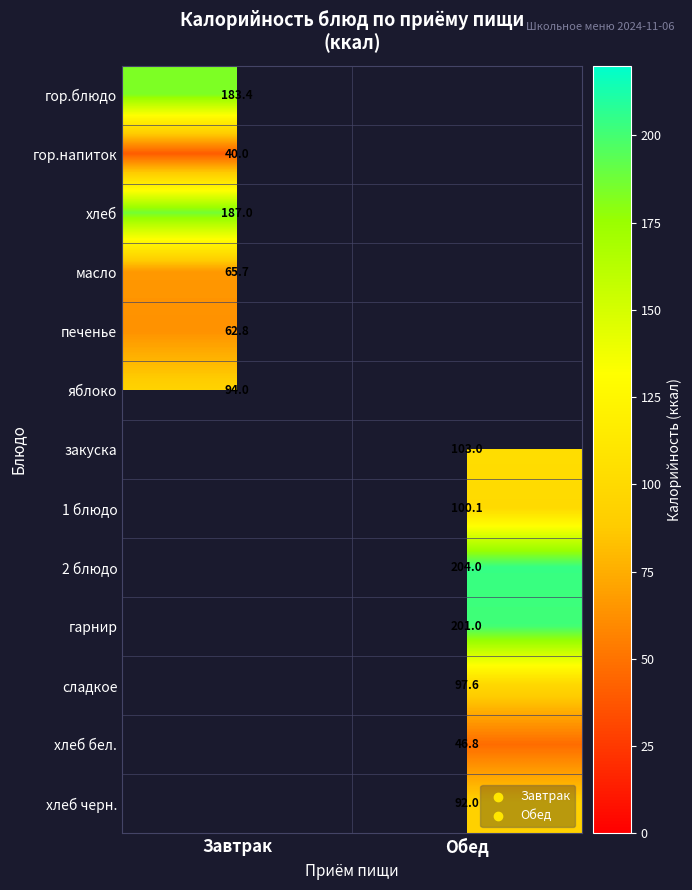

True or false: масло has a value of 27.4 at Завтрак.

False